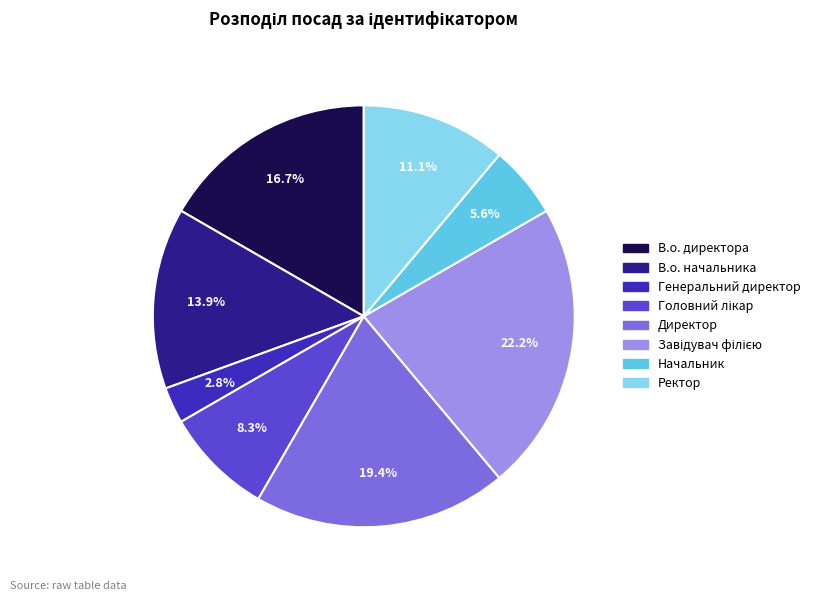

To the nearest percent, what is the combined percentage of Директор and Начальник?

25%